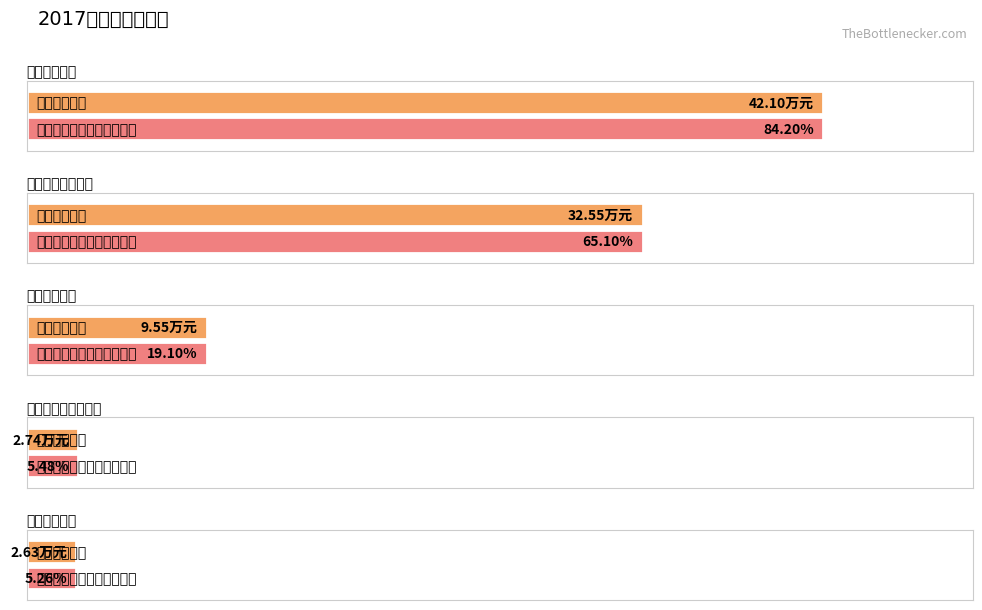

What is the sum of the 本年收入合计 values at 住房保障支出 and 科学技术管理事务?

35.2